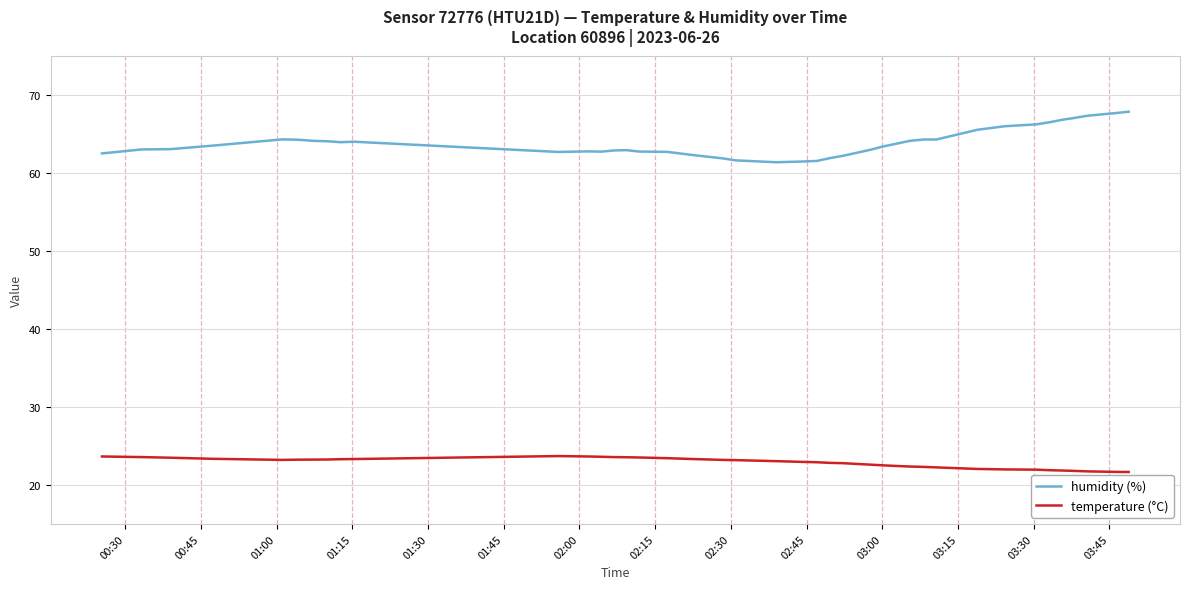

What is the minimum value shown in the chart?

21.7